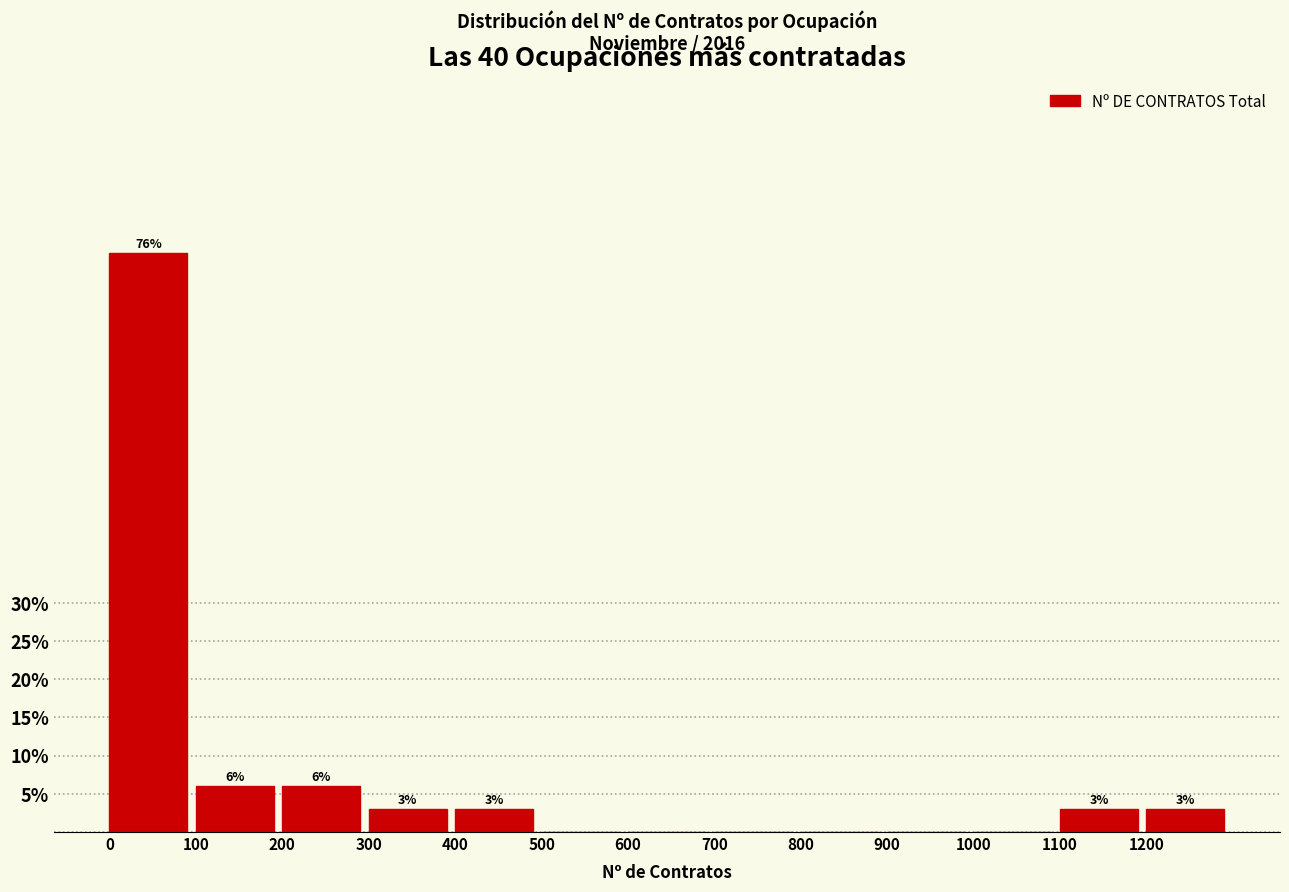

The value at 1200 is 3.0. True or false?

True